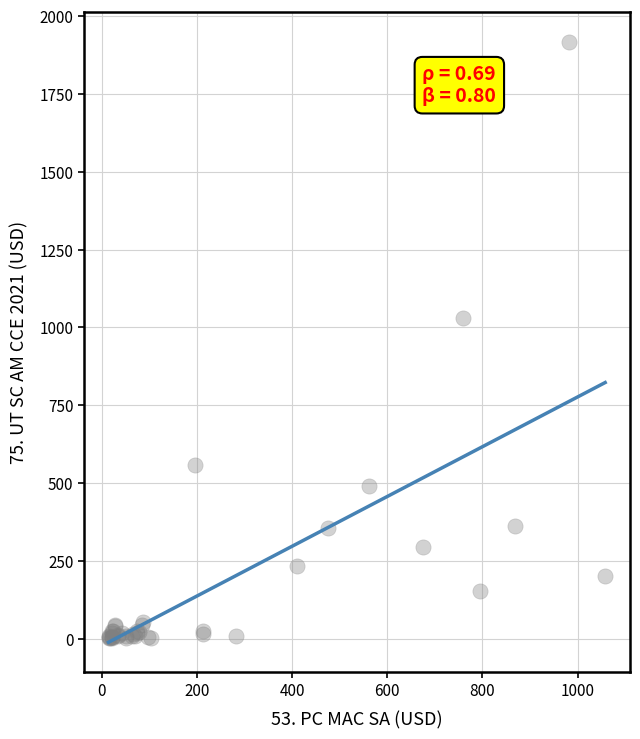

What Y value in the scatter plot is closest to 960?

1031